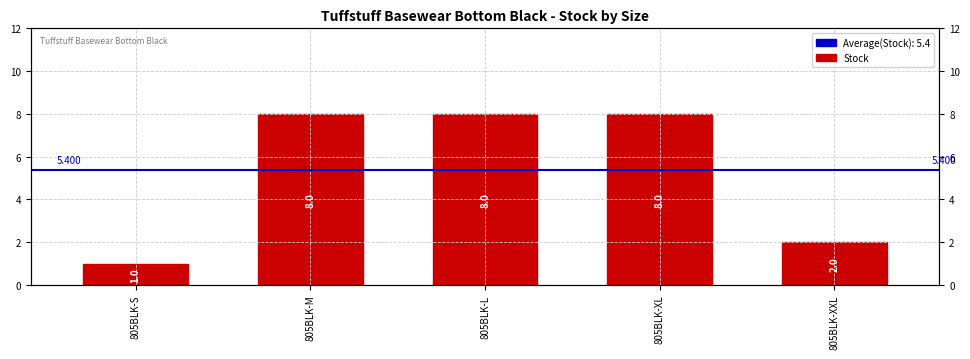

What position from the right is 805BLK-S?

5